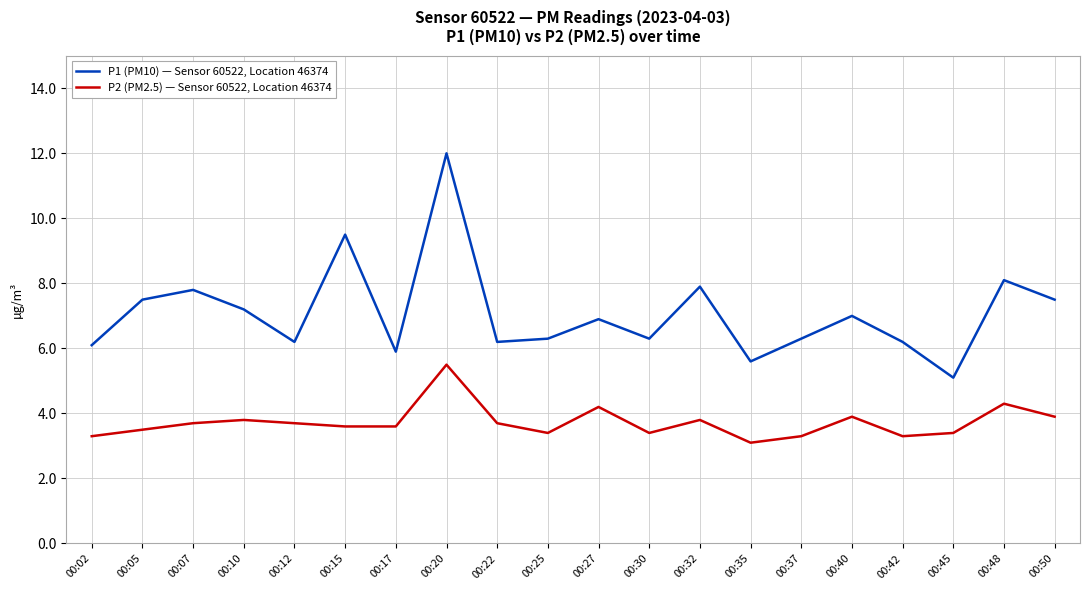

List the series in order of their peak value, highest first.

P1 (PM10) — Sensor 60522, Location 46374, P2 (PM2.5) — Sensor 60522, Location 46374